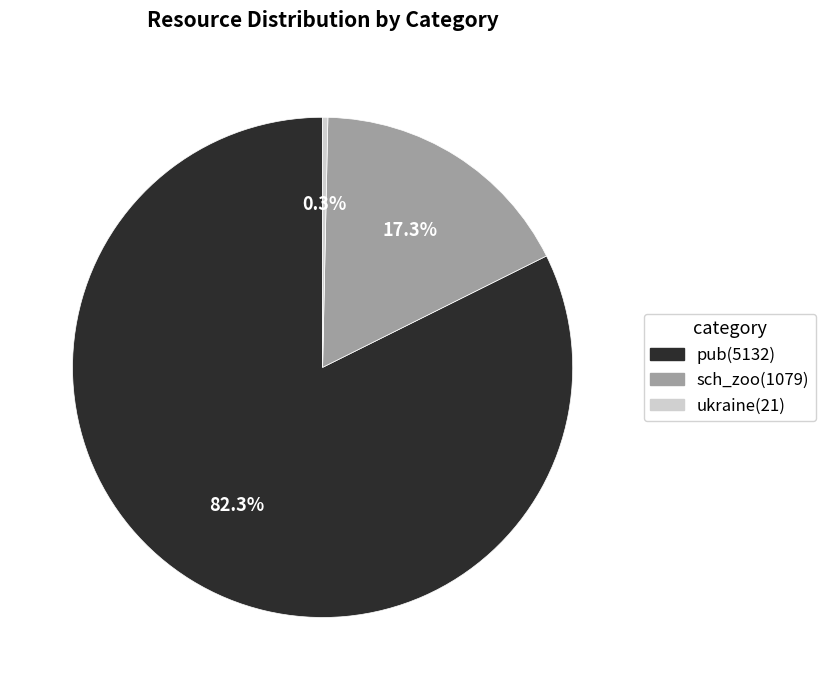

Combined, what portion of the pie is sch_zoo and pub?

99.7%